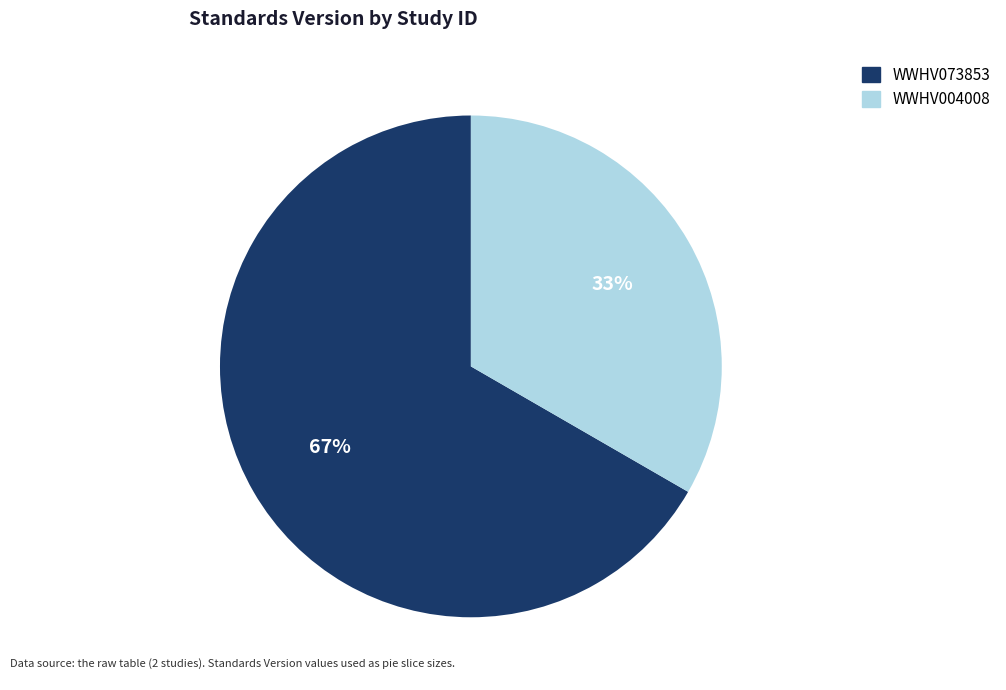

Which category has the biggest portion of the pie?

WWHV073853